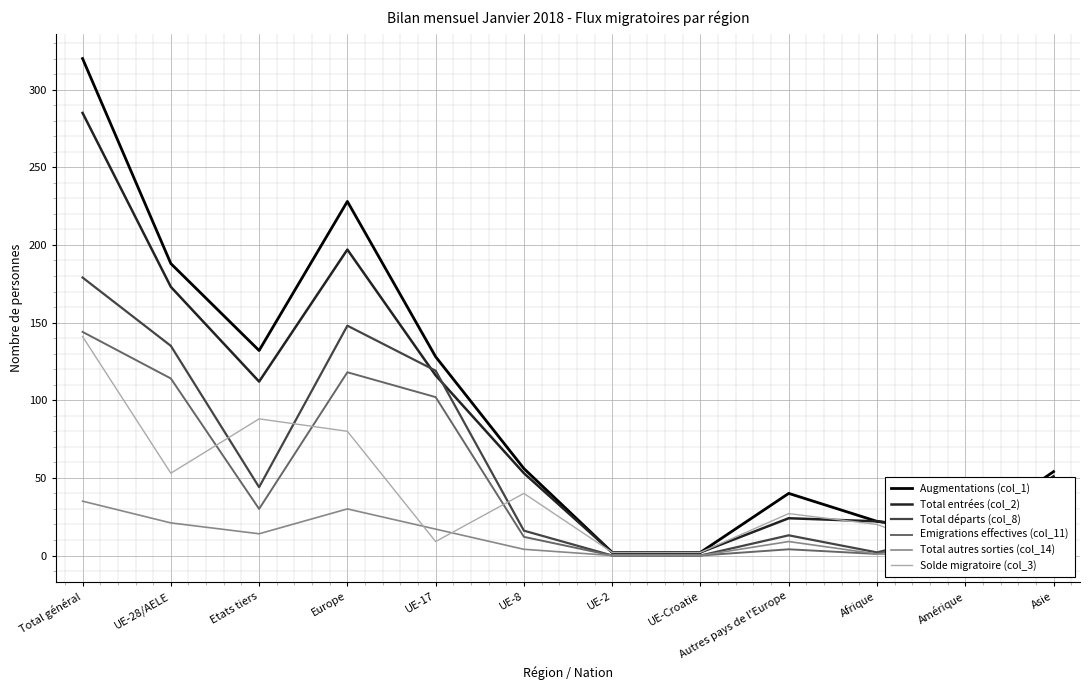

True or false: Augmentations (col_1) and Emigrations effectives (col_11) cross at least once.

True